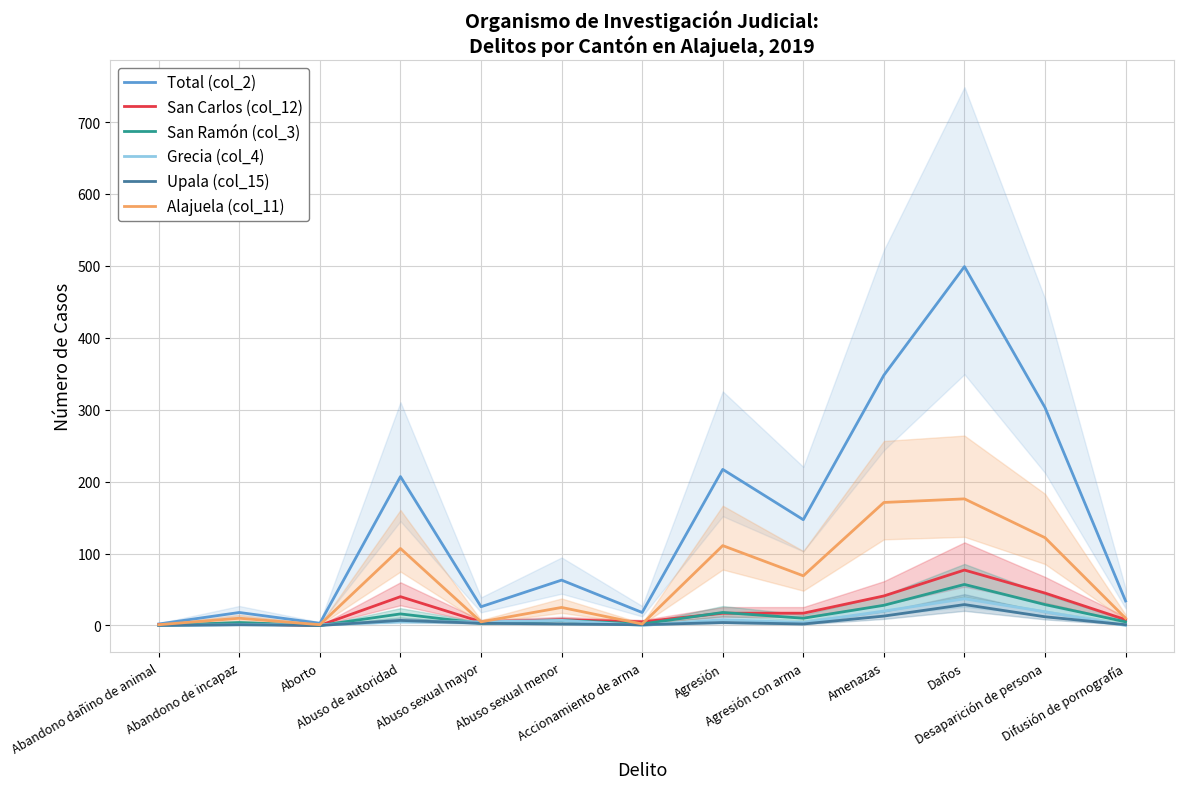

What is the value of the San Ramón (col_3) point at the 9th from the left?

10